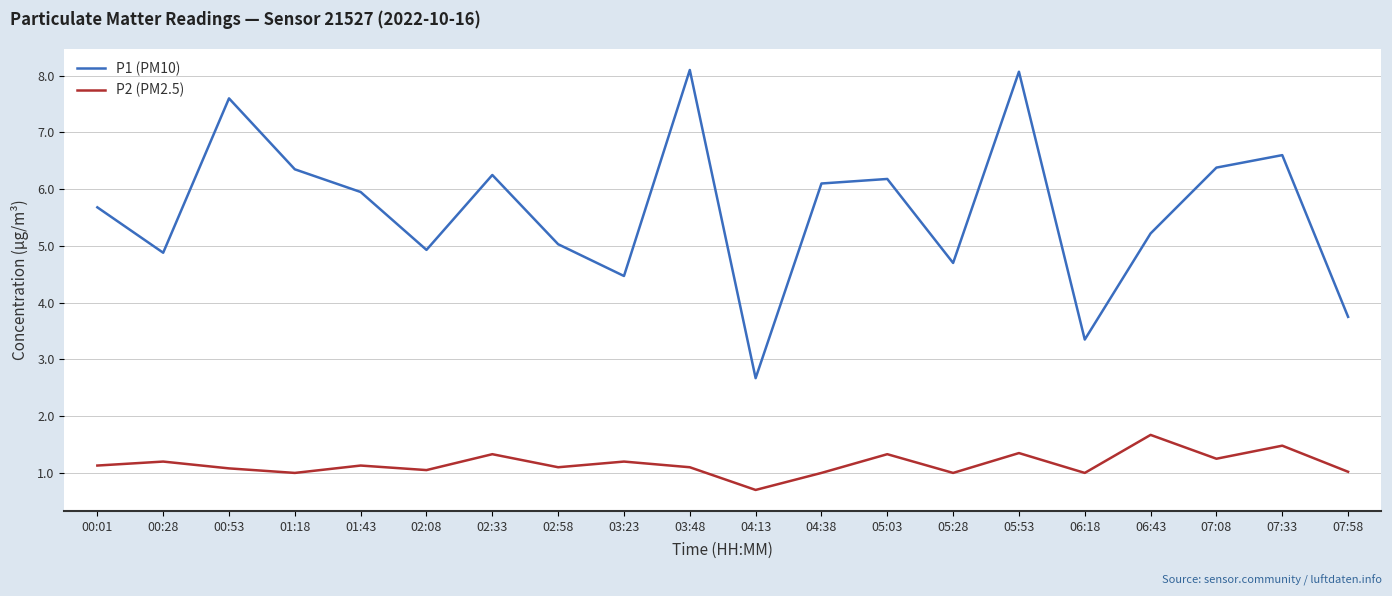

Between 01:18 and 03:48, which series saw the biggest shift?

P1 (PM10)